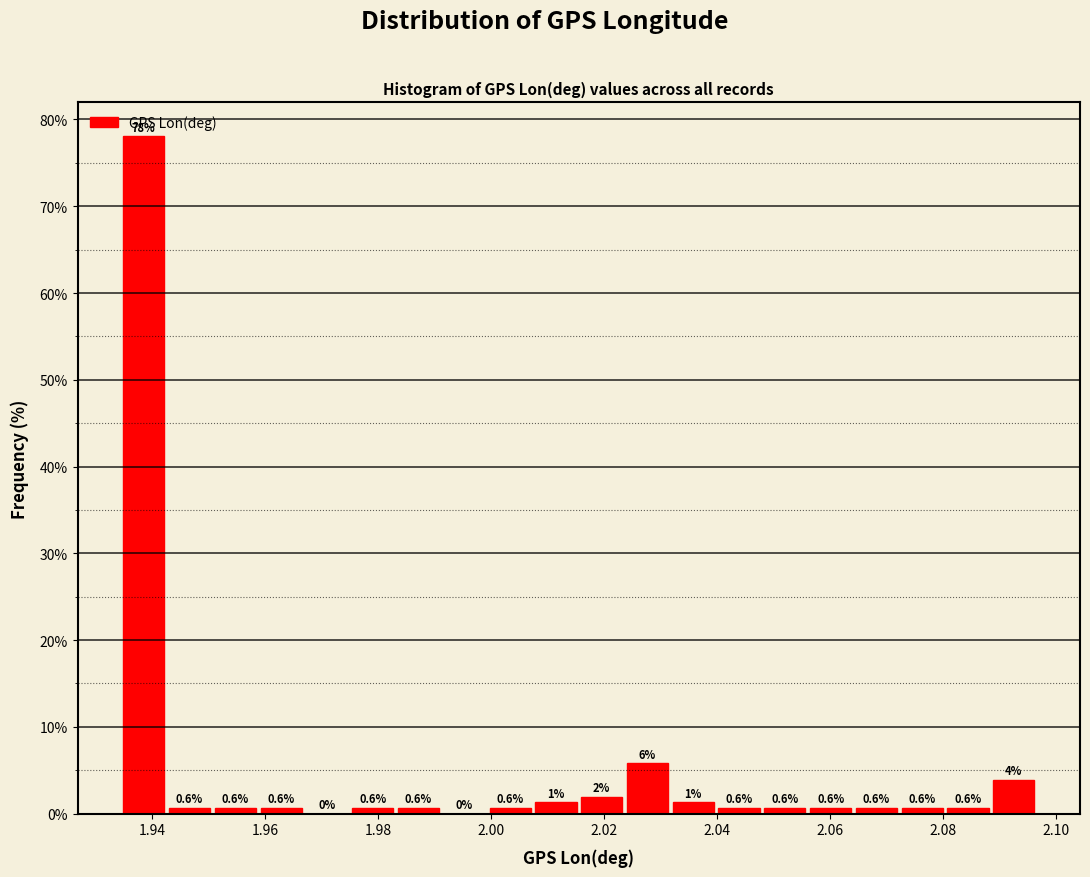

Over which range of the x-axis is the bar tallest?

1.934 to 1.942